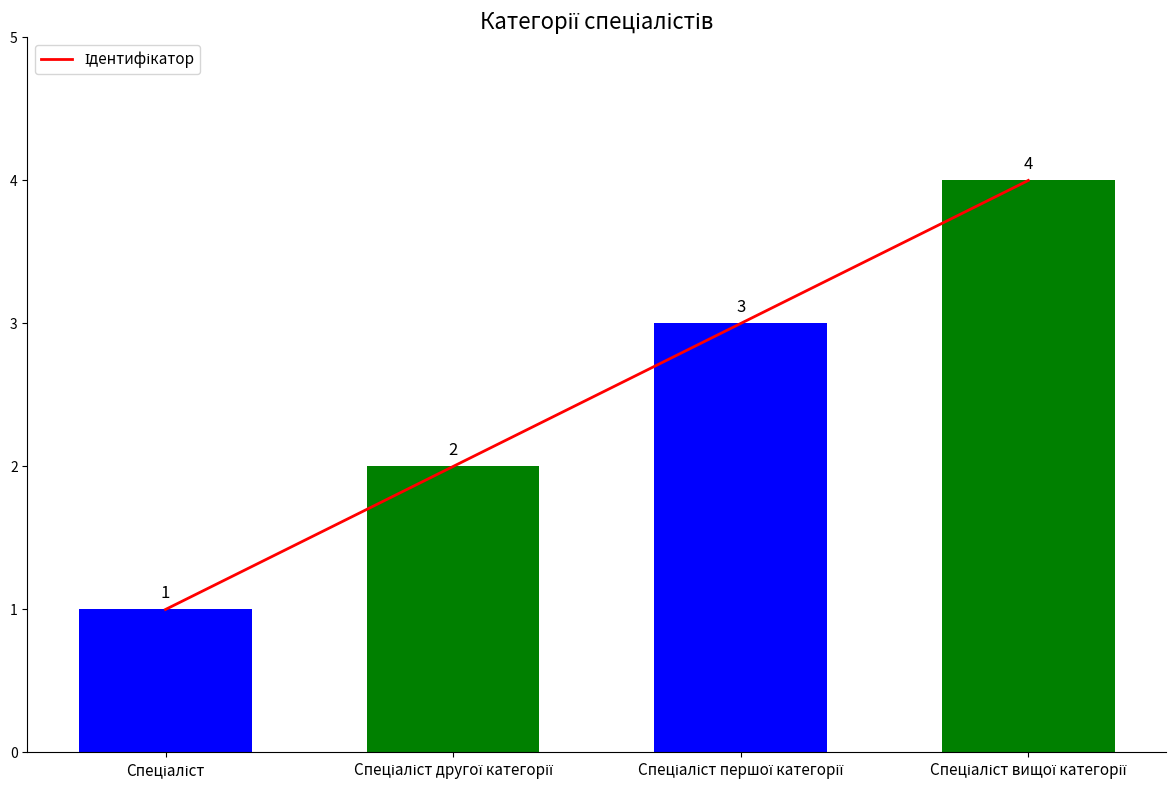

What is the ratio of the value at Спеціаліст to the value at Спеціаліст другої категорії?

0.5